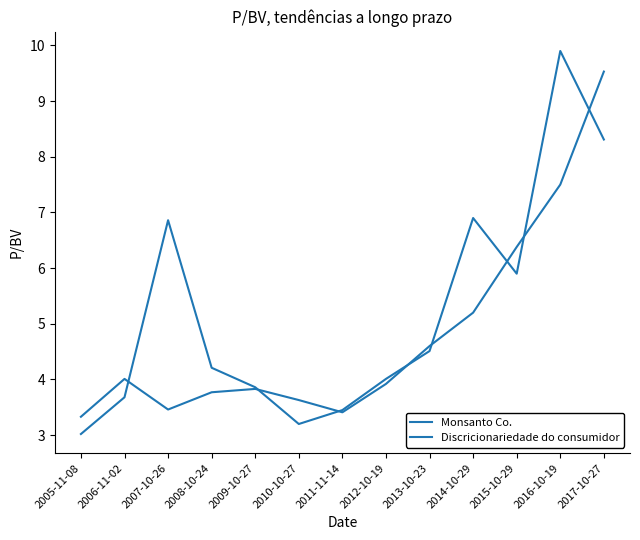

Reading left to right, what are all the values shown in this chart?

Monsanto Co.: 2005-11-08=3.0	2006-11-02=3.7	2007-10-26=6.9	2008-10-24=4.2	2009-10-27=3.9	2010-10-27=3.2	2011-11-14=3.5	2012-10-19=4.0	2013-10-23=4.5	2014-10-29=6.9	2015-10-29=5.9	2016-10-19=9.9	2017-10-27=8.3
Discricionariedade do consumidor: 2005-11-08=3.3	2006-11-02=4.0	2007-10-26=3.5	2008-10-24=3.8	2009-10-27=3.8	2010-10-27=3.6	2011-11-14=3.4	2012-10-19=3.9	2013-10-23=4.6	2014-10-29=5.2	2015-10-29=6.4	2016-10-19=7.5	2017-10-27=9.5